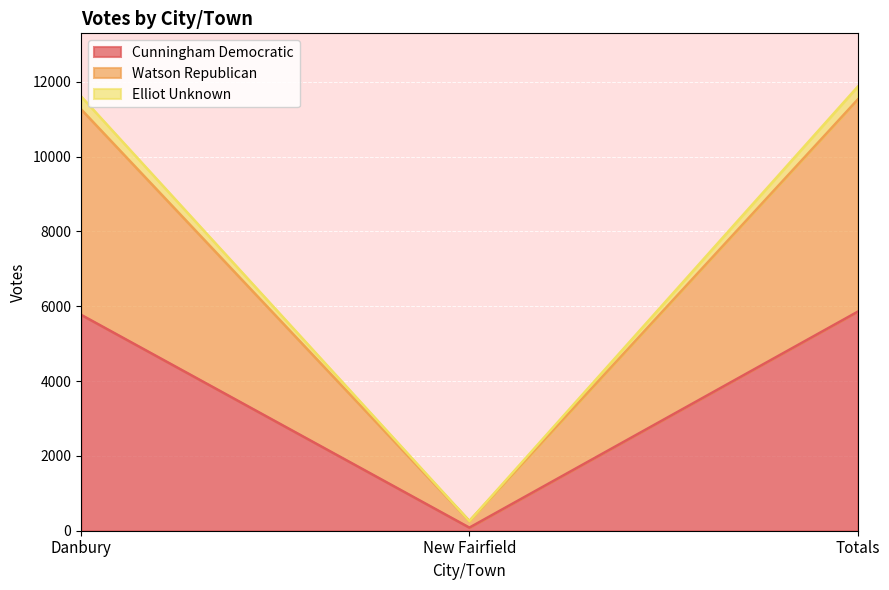

Rank the categories by Elliot Unknown value from lowest to highest.

New Fairfield, Danbury, Totals